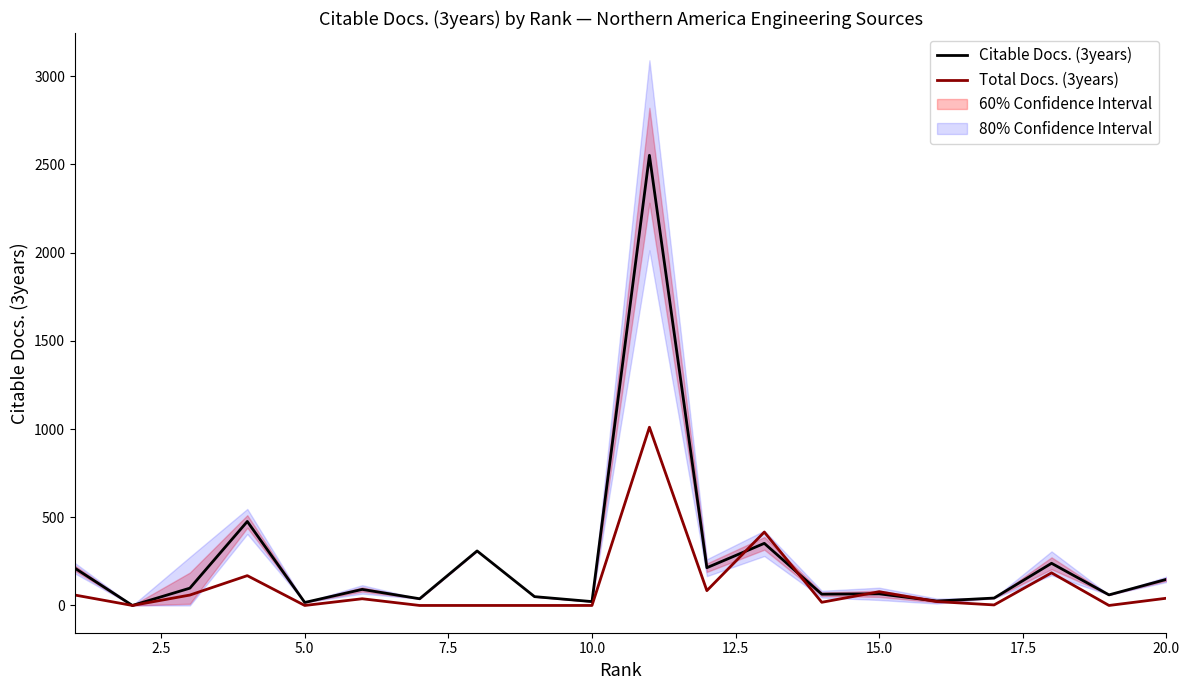

What is the sum of all Total Docs. (3years) values?

2182